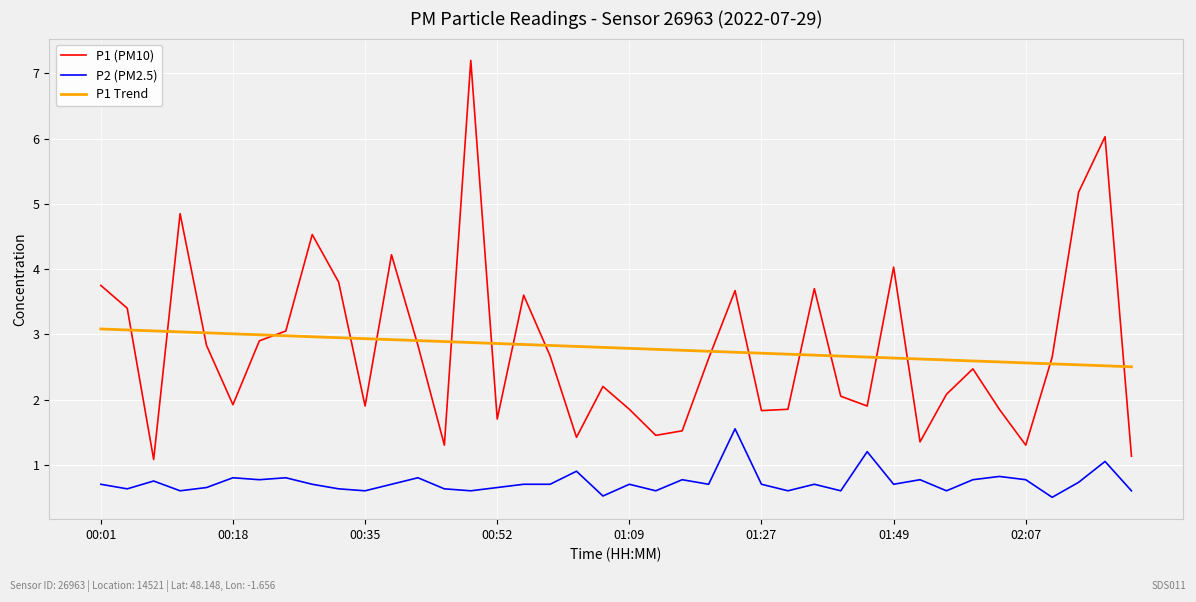

Does the chart display data point markers on the line(s)?

No